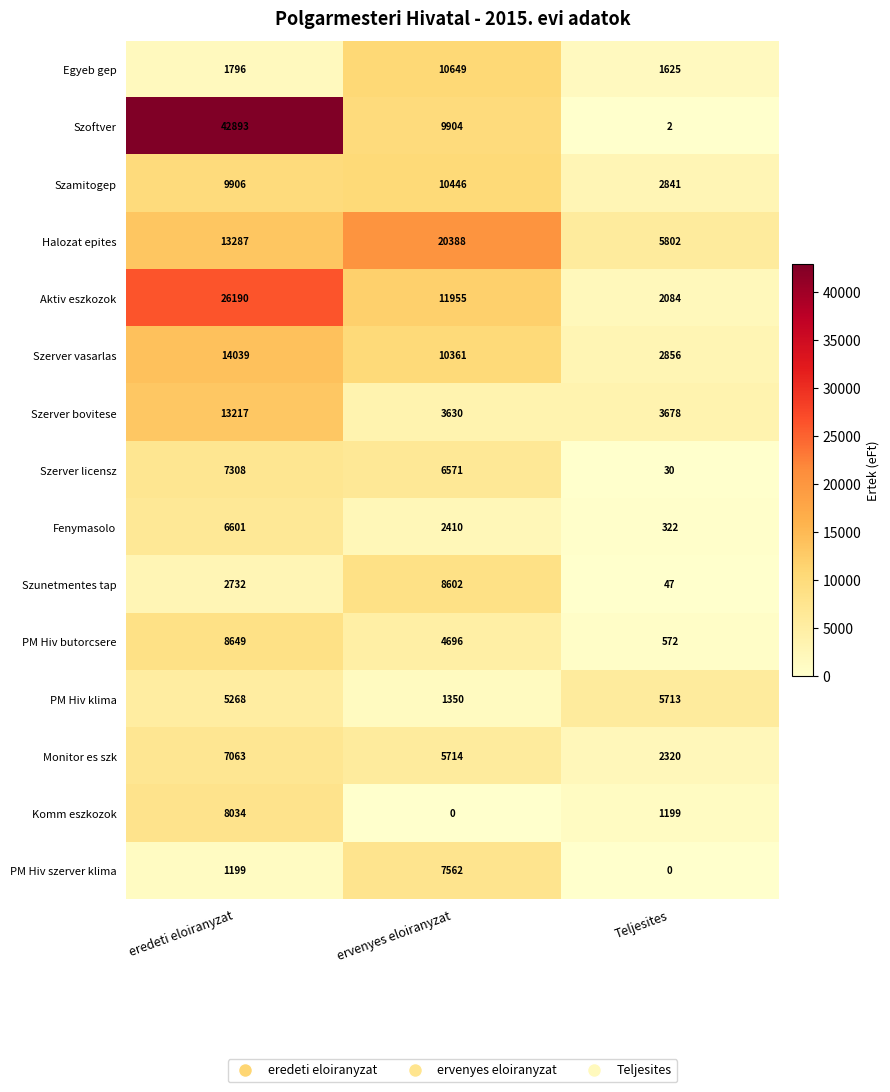

Count the number of categories in the chart.

3